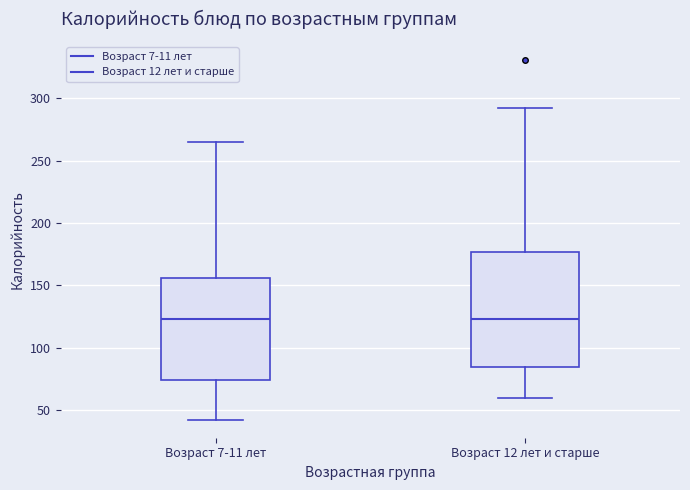

Reading left to right, transcribe this box plot: for each box, give where its median line is, the range the box spans, and where its two whiskers end, as read against the y-axis. The values are not printed on the chart, so give them approximately, as read against the axis.

Возраст 7-11 лет: median 125, box 75 to 155, whiskers 40 to 265
Возраст 12 лет и старше: median 125, box 85 to 175, whiskers 60 to 295